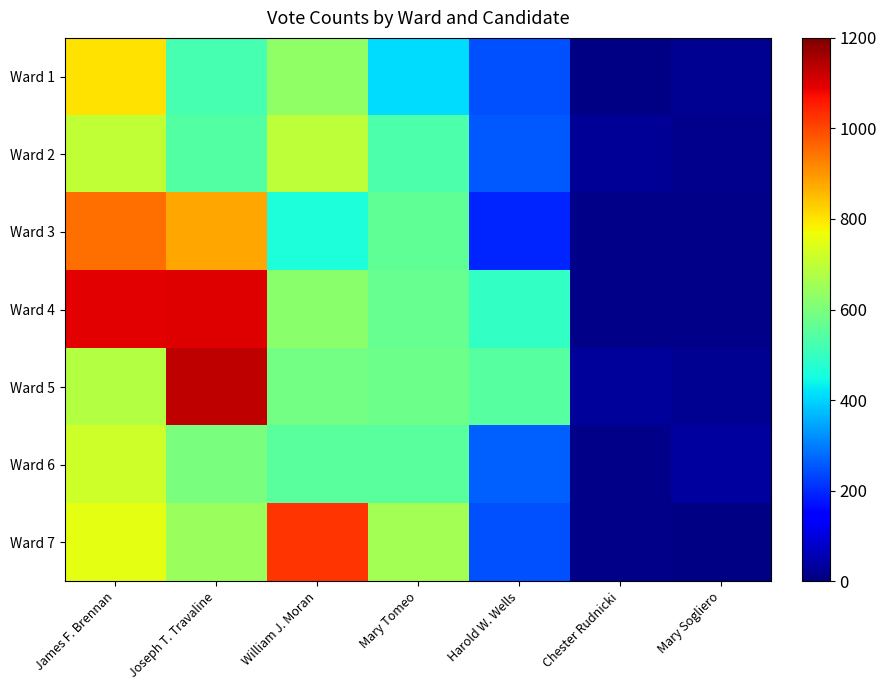

Rank the series by their maximum value, from highest to lowest.

Ward 5, Ward 4, Ward 7, Ward 3, Ward 1, Ward 6, Ward 2